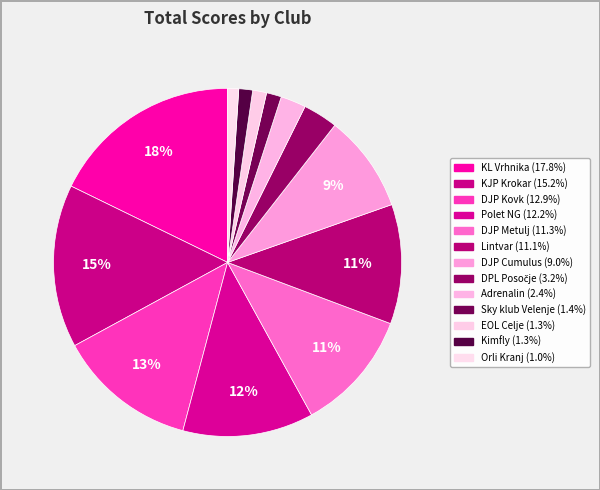

Is there a majority slice in this chart?

No